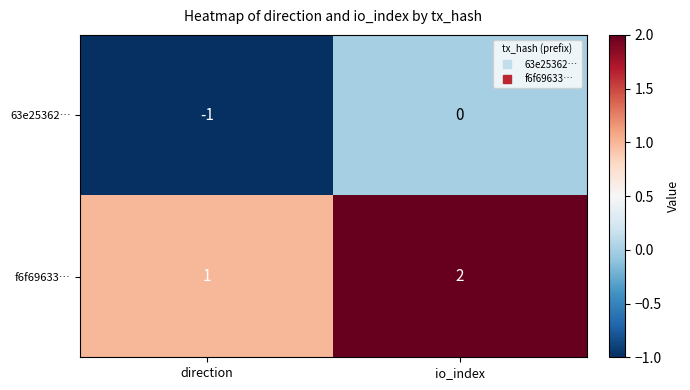

What is the sum of all f6f69633… values?

3